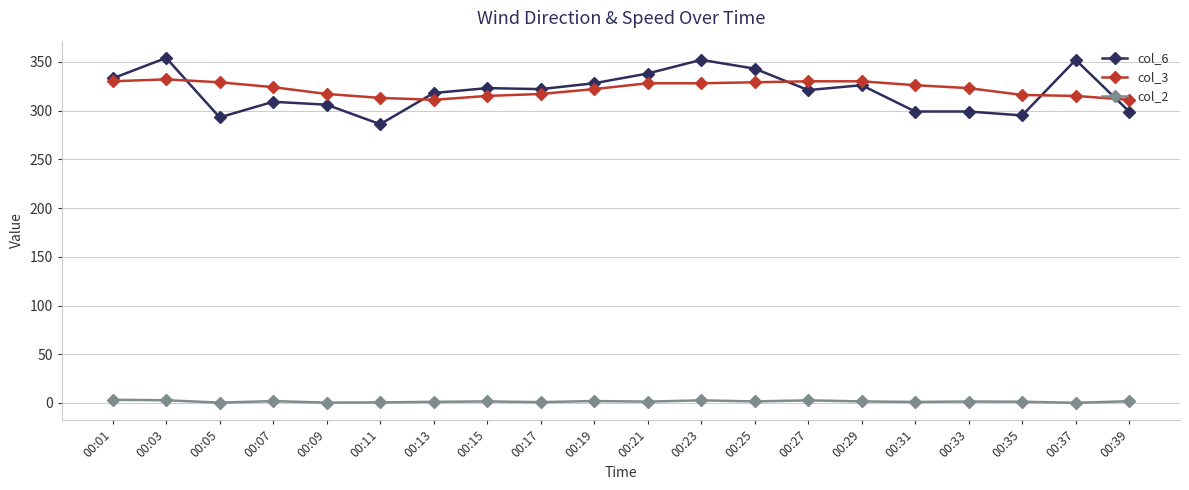

Which series has the largest range (max minus min)?

col_6